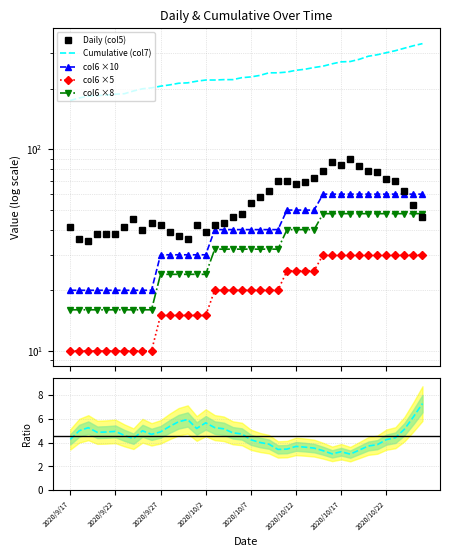

Rank the series at 11 from lowest to highest value.

Cumulative/Daily, col6 ×5, col6 ×8, col6 ×10, Daily (col5), Cumulative (col7)